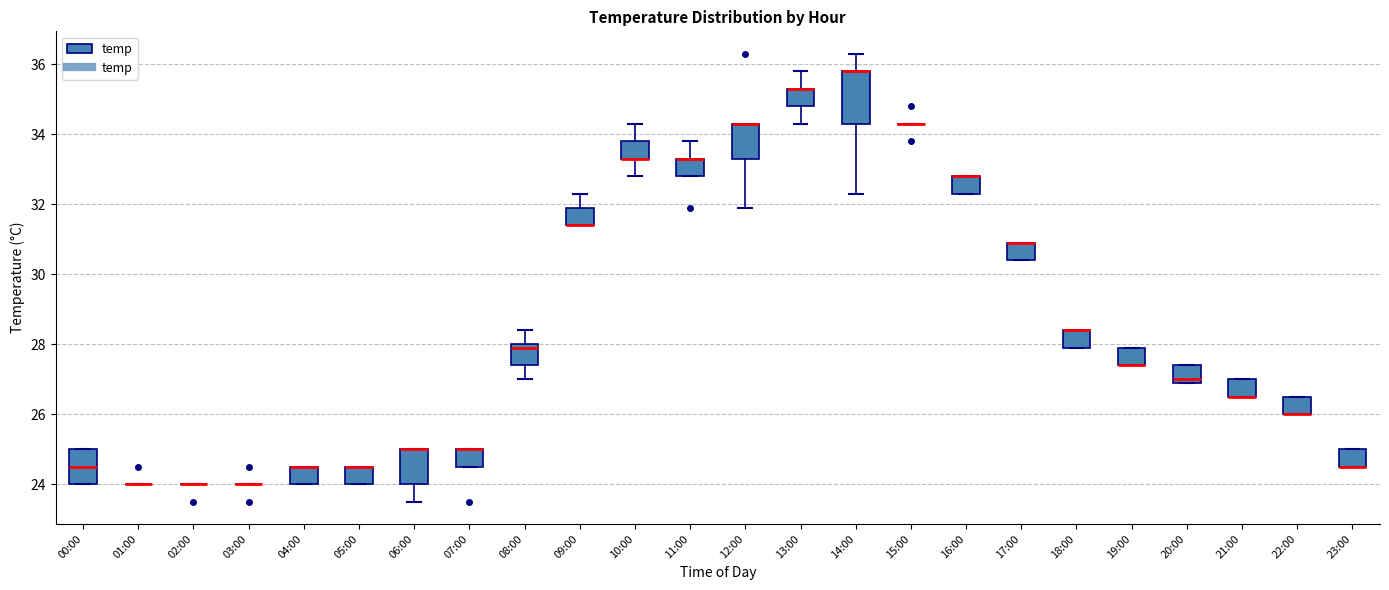

Reading left to right, read every box against the y-axis: the position of its median line, the range the box covers, and the ends of its whiskers. The values are not printed on the chart, so give them approximately, as read against the axis.

00:00: median 24.6, box 24.0 to 25.0, whiskers 24.0 to 25.0
01:00: box collapsed to a line at 24.0, whiskers 24.0 to 24.0
02:00: box collapsed to a line at 24.0, whiskers 24.0 to 24.0
03:00: box collapsed to a line at 24.0, whiskers 24.0 to 24.0
04:00: median 24.6 (drawn on the box's upper edge), box 24.0 to 24.6, whiskers 24.0 to 24.6
05:00: median 24.6 (drawn on the box's upper edge), box 24.0 to 24.6, whiskers 24.0 to 24.6
06:00: median 25.0 (drawn on the box's upper edge), box 24.0 to 25.0, whiskers 23.6 to 25.0
07:00: median 25.0 (drawn on the box's upper edge), box 24.6 to 25.0, whiskers 24.6 to 25.0
08:00: median 28.0 (just below the box's upper edge), box 27.4 to 28.0, whiskers 27.0 to 28.4
09:00: median 31.4 (drawn on the box's lower edge), box 31.4 to 32.0, whiskers 31.4 to 32.4
10:00: median 33.4 (drawn on the box's lower edge), box 33.4 to 33.8, whiskers 32.8 to 34.4
11:00: median 33.4 (drawn on the box's upper edge), box 32.8 to 33.4, whiskers 32.8 to 33.8
12:00: median 34.4 (drawn on the box's upper edge), box 33.4 to 34.4, whiskers 32.0 to 34.4
13:00: median 35.4 (drawn on the box's upper edge), box 34.8 to 35.4, whiskers 34.4 to 35.8
14:00: median 35.8 (drawn on the box's upper edge), box 34.4 to 35.8, whiskers 32.4 to 36.4
15:00: box collapsed to a line at 34.4, whiskers 34.4 to 34.4
16:00: median 32.8 (drawn on the box's upper edge), box 32.4 to 32.8, whiskers 32.4 to 32.8
17:00: median 31.0 (drawn on the box's upper edge), box 30.4 to 31.0, whiskers 30.4 to 31.0
18:00: median 28.4 (drawn on the box's upper edge), box 28.0 to 28.4, whiskers 28.0 to 28.4
19:00: median 27.4 (drawn on the box's lower edge), box 27.4 to 28.0, whiskers 27.4 to 28.0
20:00: median 27.0 (just above the box's lower edge), box 27.0 to 27.4, whiskers 27.0 to 27.4
21:00: median 26.6 (drawn on the box's lower edge), box 26.6 to 27.0, whiskers 26.6 to 27.0
22:00: median 26.0 (drawn on the box's lower edge), box 26.0 to 26.6, whiskers 26.0 to 26.6
23:00: median 24.6 (drawn on the box's lower edge), box 24.6 to 25.0, whiskers 24.6 to 25.0